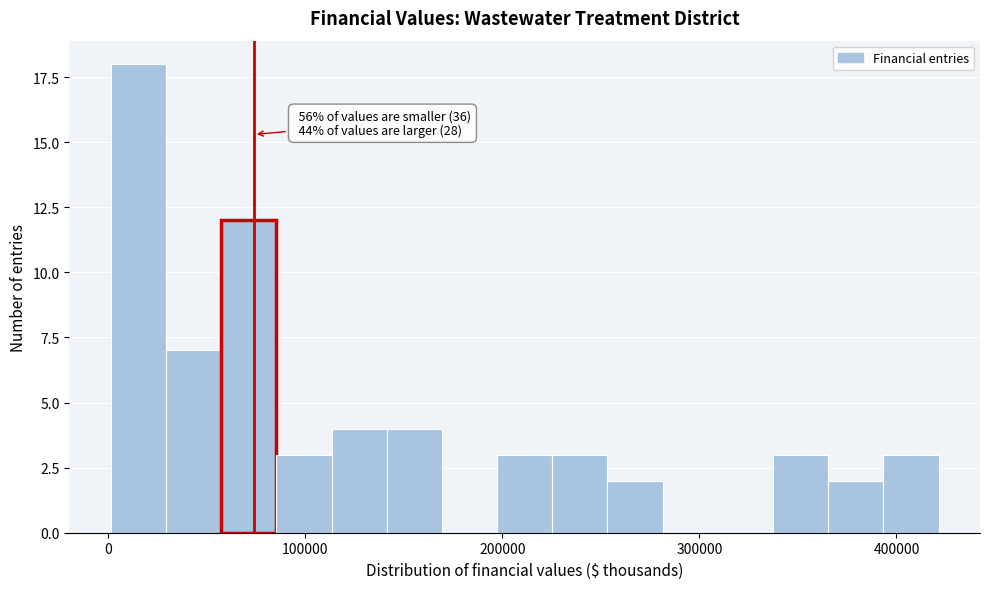

Read against the x-axis, roughly where is the centre of the tallest bar?

20000